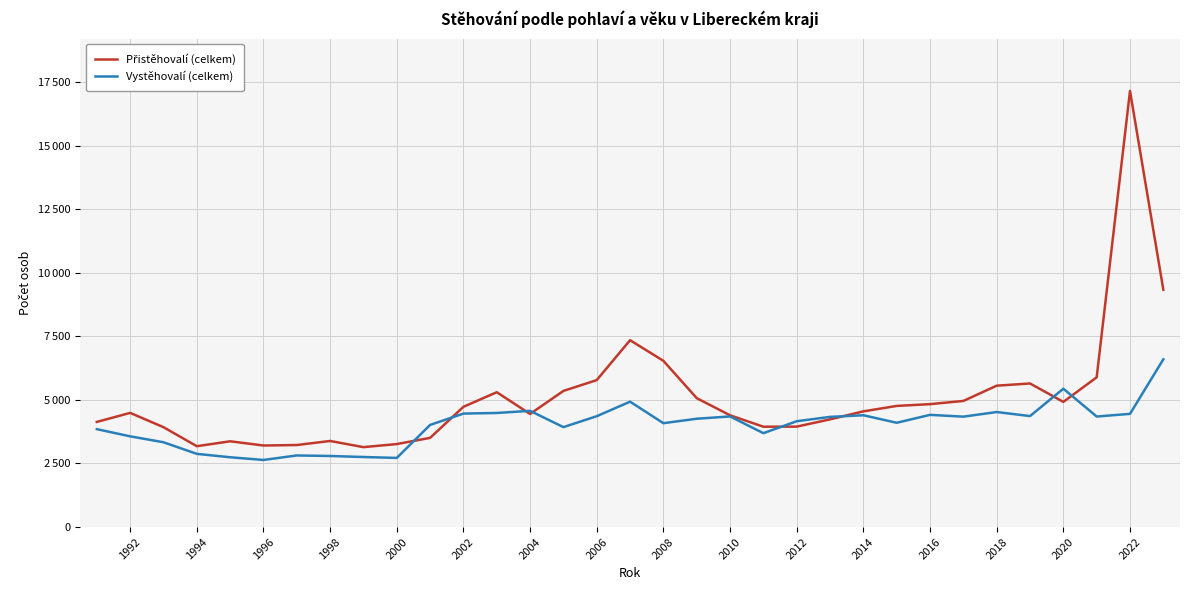

Is this an area chart (filled region under the line)?

No